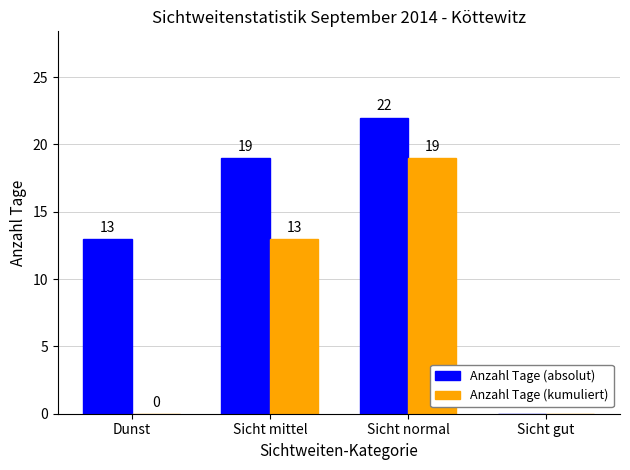

At which category does the chart reach its peak across all series?

Sicht normal